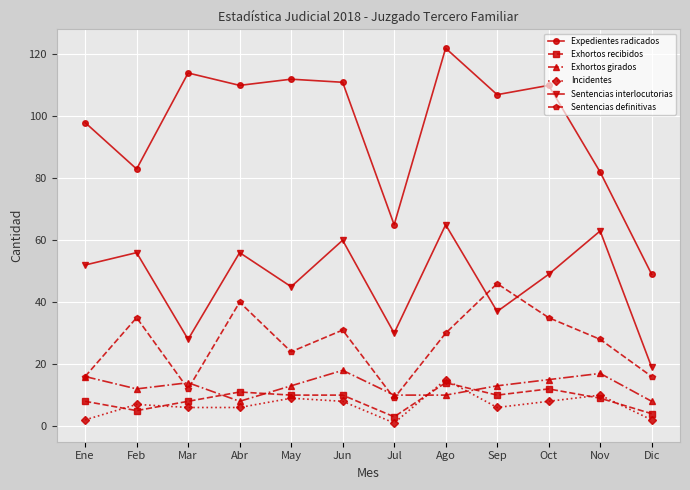

What is the difference between the Incidentes values at Mar and Ene?

4